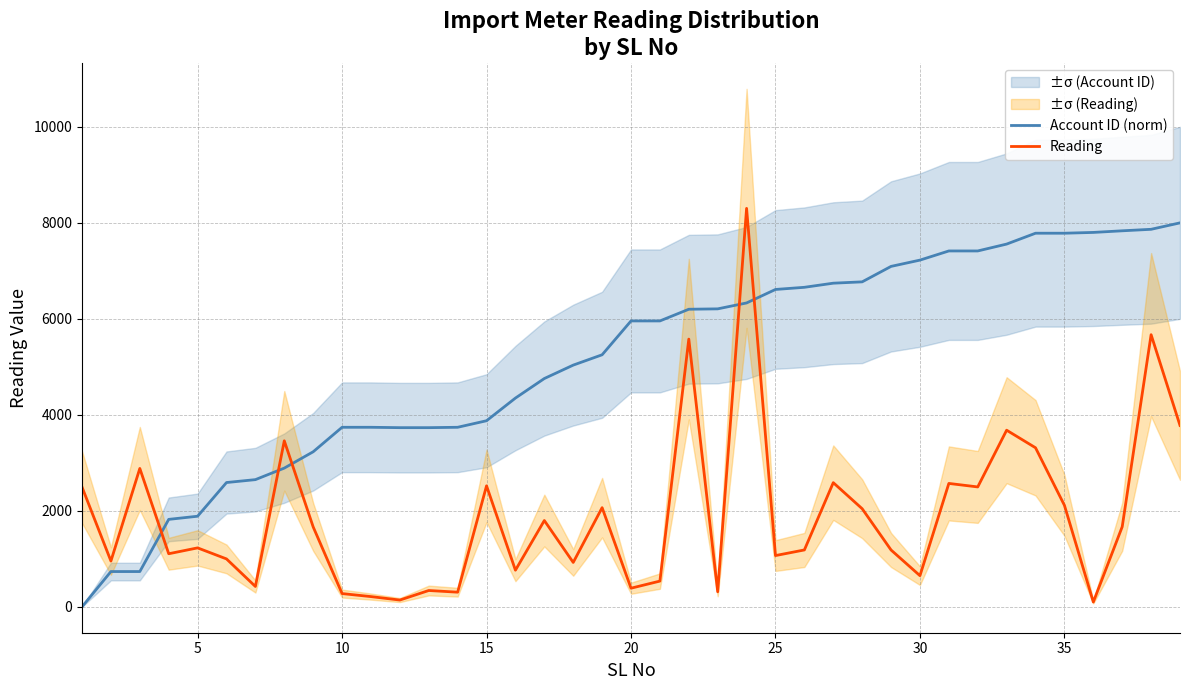

Reading left to right, what are all the values shown in this chart?

Account ID (norm): 0.0	734.9	735.0	1821.9	1887.6	2589.7	2649.9	2890.2	3230.6	3740.8	3740.7	3732.9	3732.9	3740.8	3877.1	4349.4	4756.7	5036.1	5251.4	5956.6	5956.6	6200.2	6208.2	6331.5	6612.4	6657.3	6743.1	6770.9	7093.0	7223.9	7414.8	7414.7	7557.9	7784.2	7784.3	7800.7	7834.6	7865.8	8000.0
Reading: 2495.0	954.0	2883.0	1106.0	1228.0	998.0	424.0	3459.0	1665.0	276.0	213.0	141.0	340.0	305.0	2521.0	763.0	1798.0	925.0	2066.0	388.0	536.0	5578.0	314.0	8302.0	1068.0	1185.0	2587.0	2044.0	1184.0	649.0	2571.0	2498.0	3680.0	3314.0	2115.0	100.0	1668.0	5670.0	3779.0